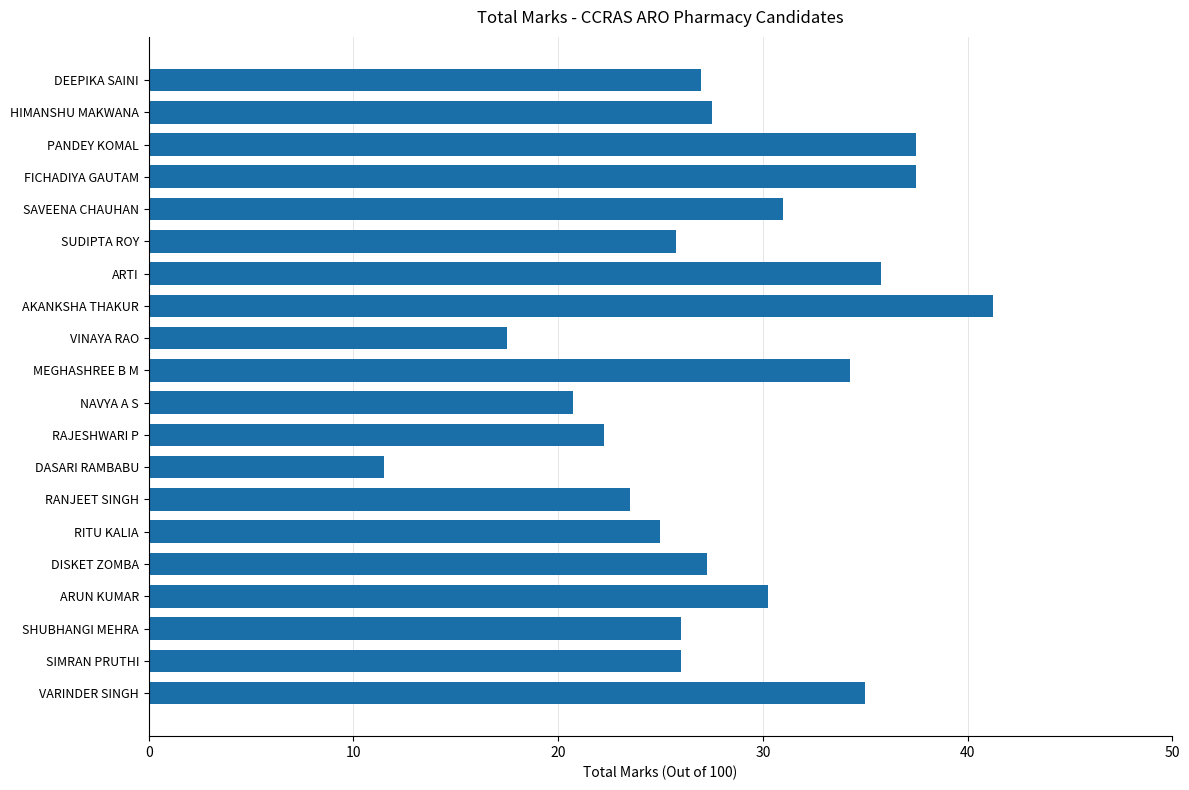

Count the number of data series in this chart.

1